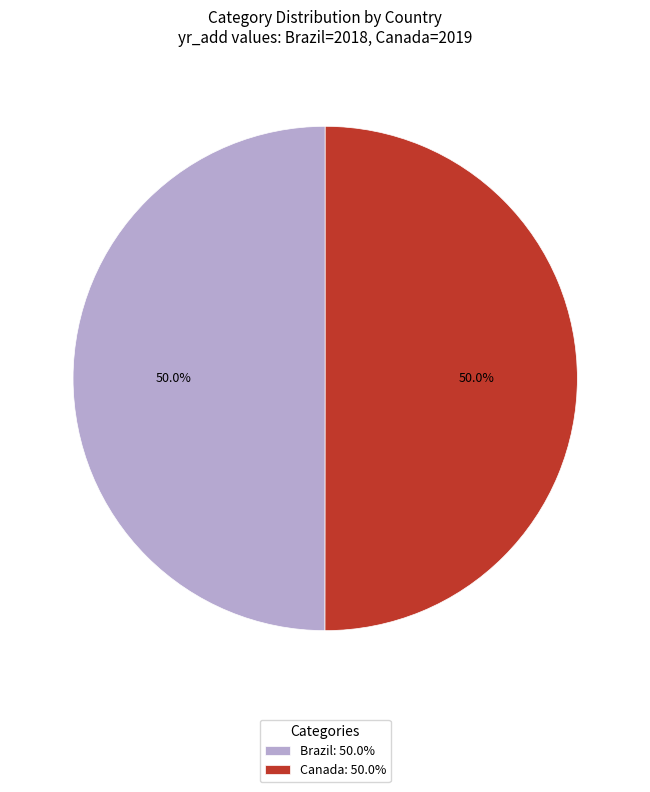

Approximately how many times larger is the value at Brazil: 50.0% compared to Canada: 50.0%?

1.0